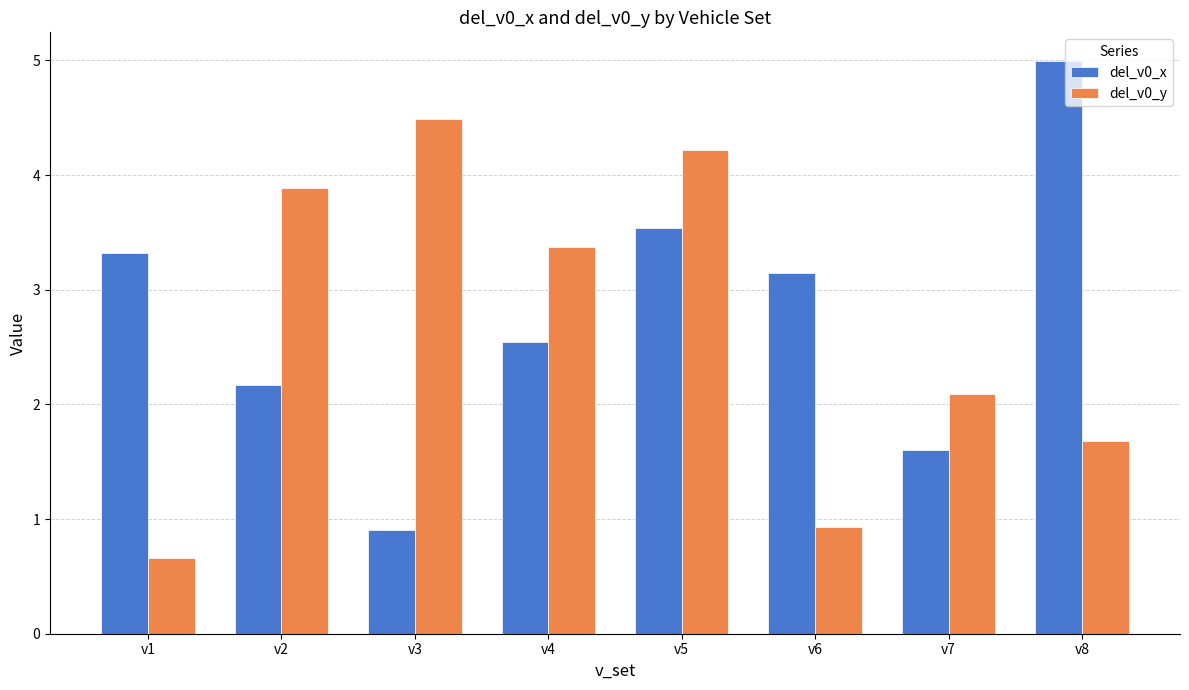

The del_v0_x series shows 1.6 at v7. True or false?

True